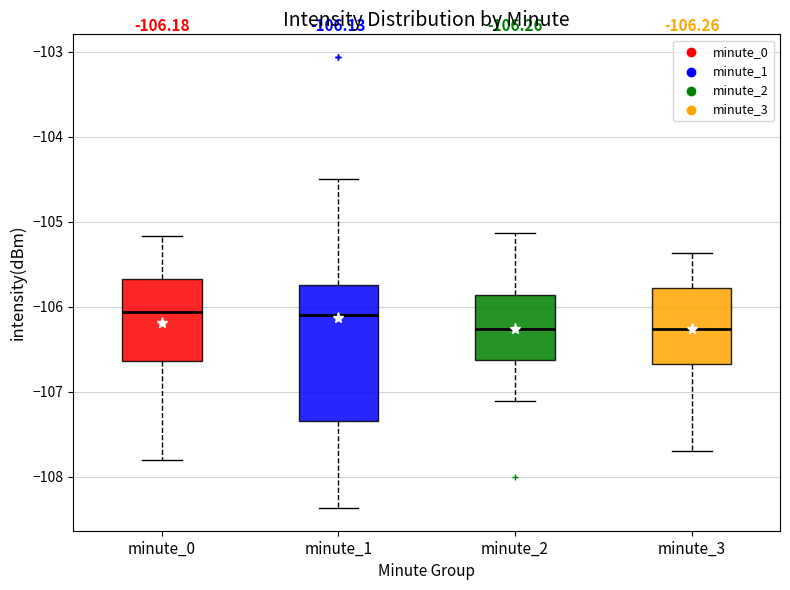

Comparing the boxes themselves (not the whiskers), which one is the tallest?

minute_1